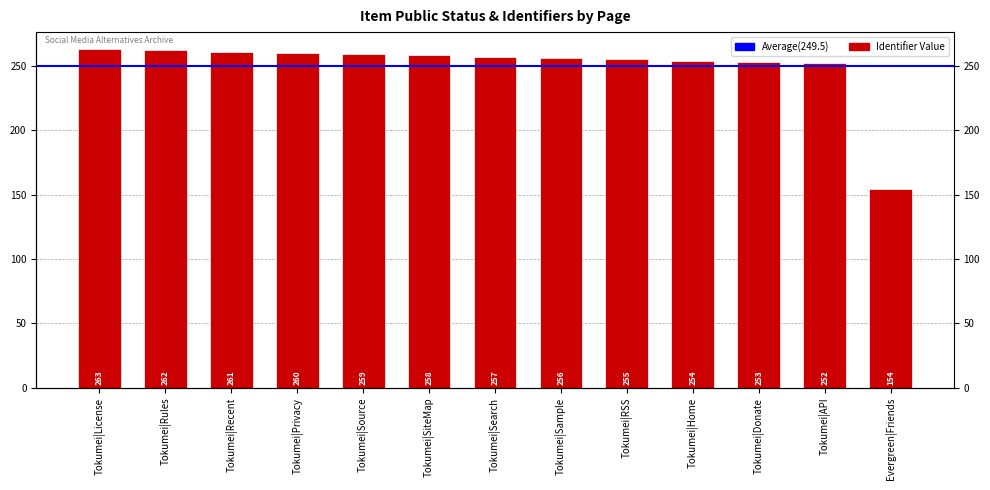

What is the label of the 12th bar from the right?

Tokumei|Rules